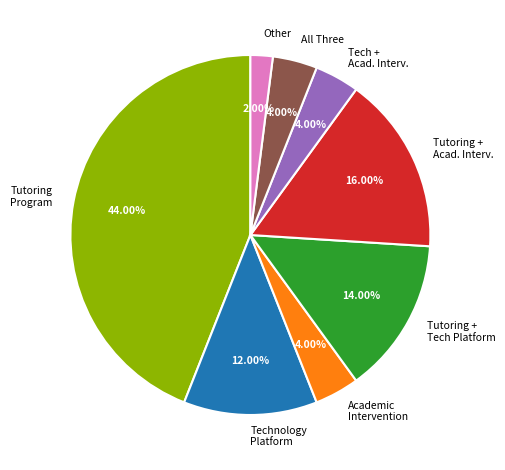

Does any single category account for the majority?

No